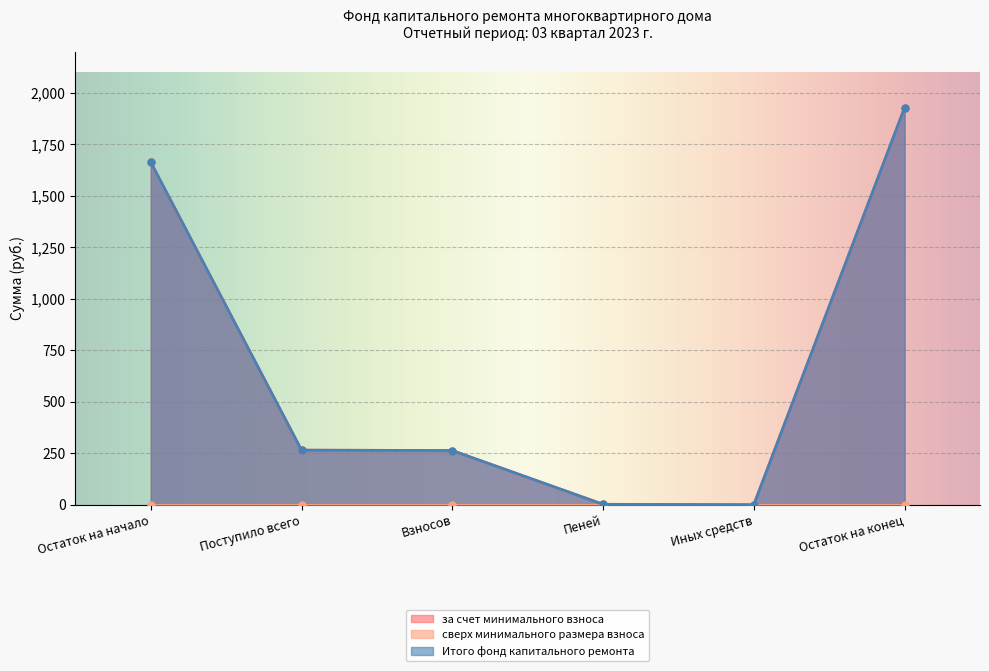

True or false: Итого фонд капитального ремонта has more than 0 interior local peaks.

False